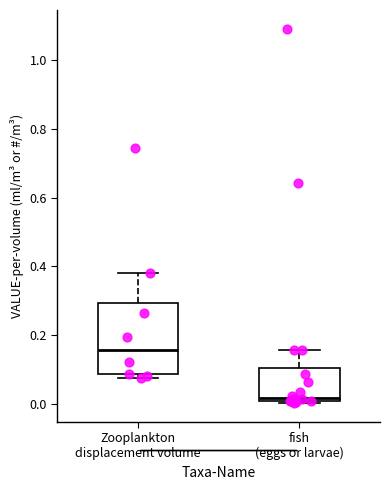

Reading left to right, read every box against the y-axis: the position of its median line, the range the box covers, and the ends of its whiskers. The values are not printed on the chart, so give them approximately, as read against the axis.

Zooplankton displacement volume: median 0.16, box 0.08 to 0.30, whiskers 0.08 (just below the box's lower edge) to 0.38
fish (eggs or larvae): median 0.02, box 0.00 to 0.10, whiskers 0.00 (just below the box's lower edge) to 0.16